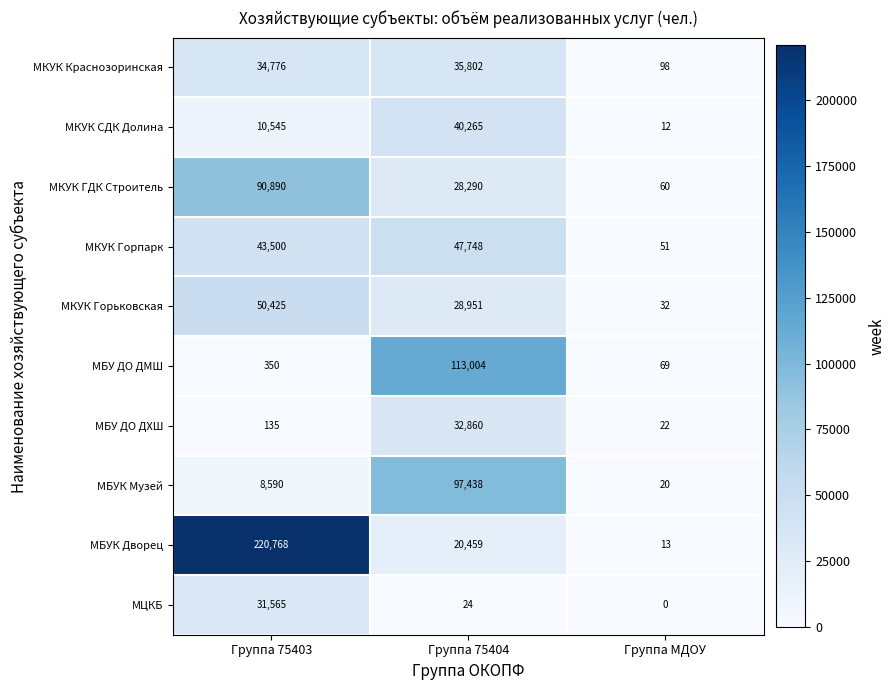

At Группа МДОУ, list the series in order from largest to smallest.

МКУК Краснозоринская, МБУ ДО ДМШ, МКУК ГДК Строитель, МКУК Горпарк, МКУК Горьковская, МБУ ДО ДХШ, МБУК Музей, МБУК Дворец, МКУК СДК Долина, МЦКБ